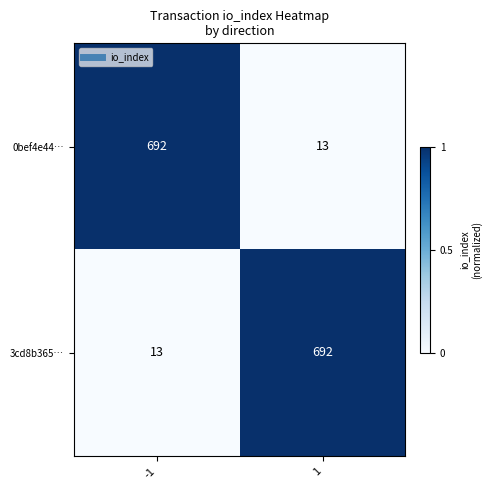

True or false: 0bef4e44… has a value of 692 at -1.

True